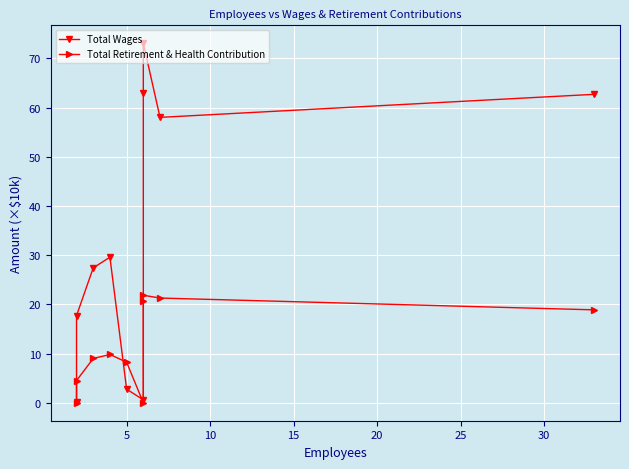

What is the label of the 6th point from the right?

5